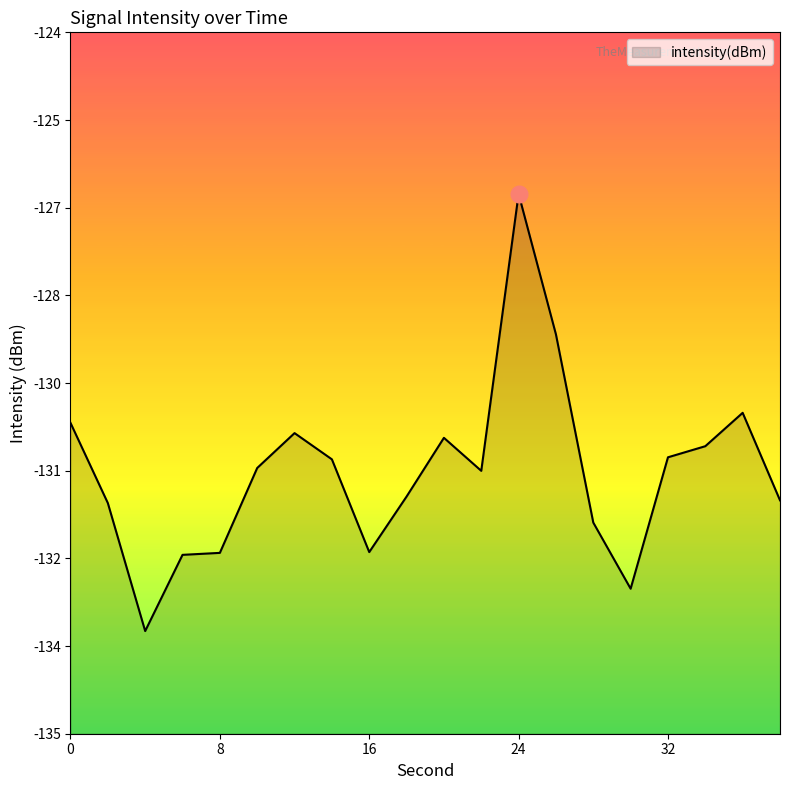

What is the sum of all values?

-2617.9